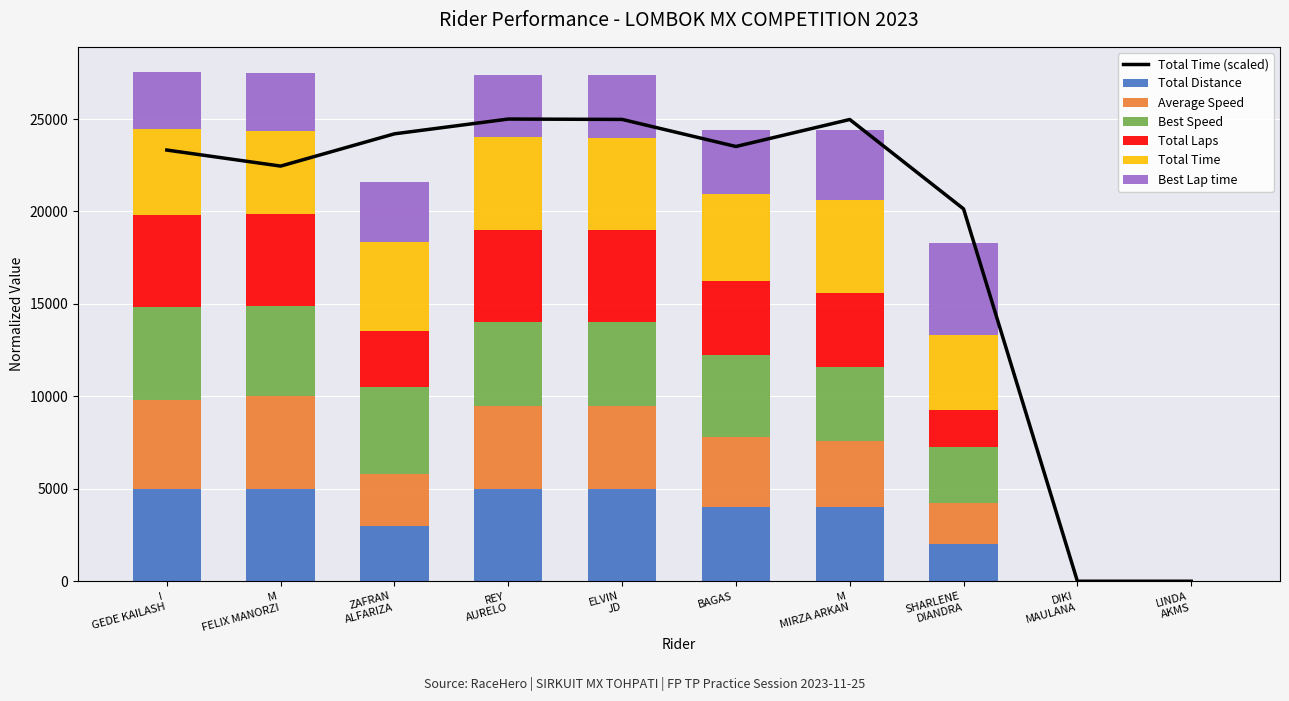

How many data points does each series have?

10